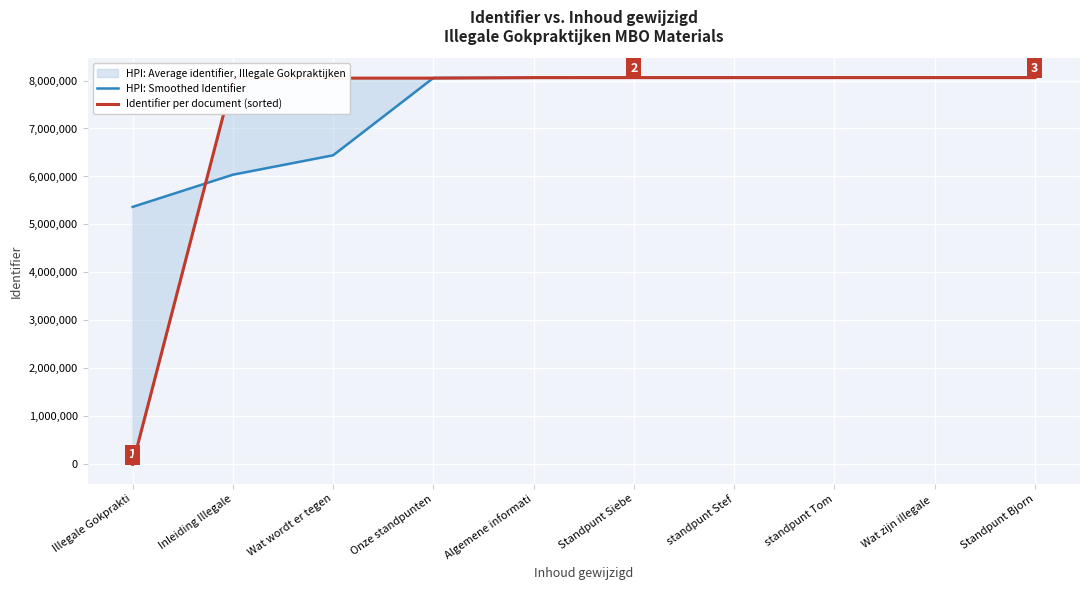

The value of HPI: Smoothed Identifier at Illegale Gokprakti is 2465786.7. True or false?

False